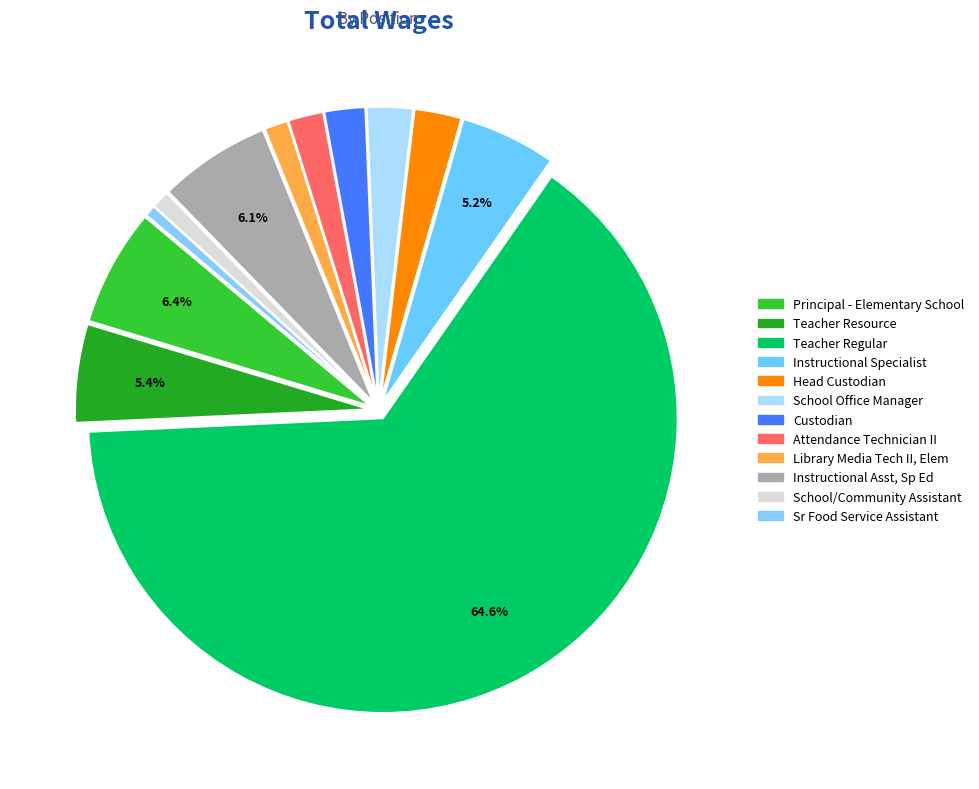

True or false: Library Media Tech II, Elem accounts for 8% of the total.

False